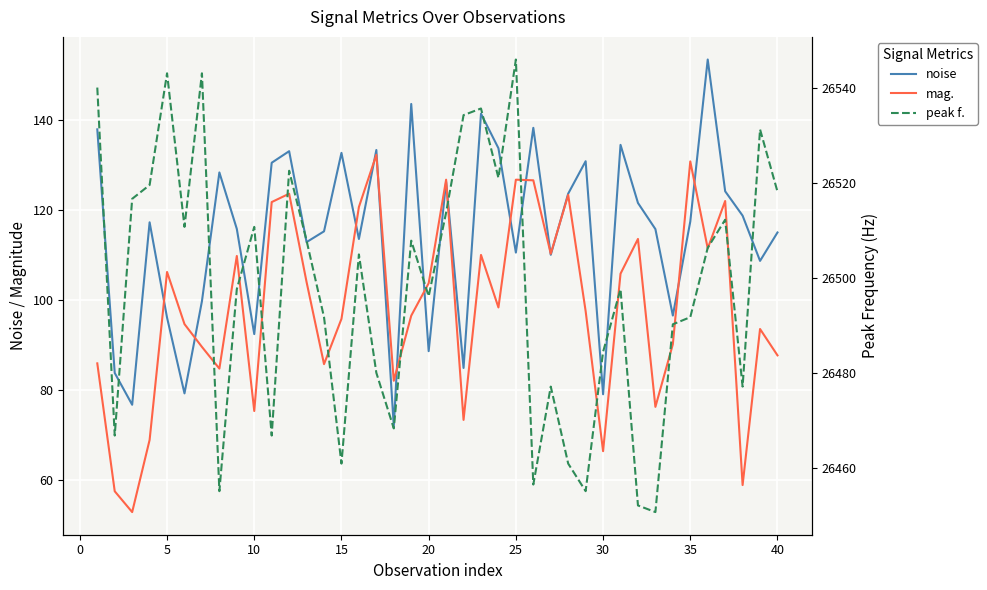

Reading left to right, transcribe all the data shown in this chart.

noise: 138.0	83.8	76.7	117.3	96.1	79.3	99.8	128.4	115.8	92.5	130.6	133.1	112.9	115.3	132.8	113.6	133.4	72.0	143.6	88.7	126.3	84.9	141.5	133.8	110.6	138.3	110.1	123.7	130.9	79.1	134.5	121.6	115.8	96.6	117.5	153.5	124.2	118.8	108.7	115.1
mag.: 85.9	57.5	52.9	68.9	106.3	94.7	89.6	84.8	109.8	75.3	121.8	123.7	104.0	85.8	95.8	120.7	132.3	82.1	96.5	103.8	126.8	73.4	110.1	98.4	126.8	126.7	110.3	123.4	97.6	66.4	105.9	113.6	76.3	90.2	130.9	111.5	122.1	58.9	93.6	87.7
peak f.: 26540.0	26466.8	26516.6	26519.5	26543.0	26510.7	26543.0	26455.1	26497.6	26510.7	26466.8	26522.5	26507.8	26491.7	26460.9	26504.9	26480.0	26468.3	26507.8	26496.1	26513.7	26534.2	26535.6	26521.0	26545.9	26456.5	26477.1	26460.9	26455.1	26484.4	26497.6	26452.1	26450.7	26490.2	26491.7	26506.3	26512.2	26477.1	26531.2	26518.1